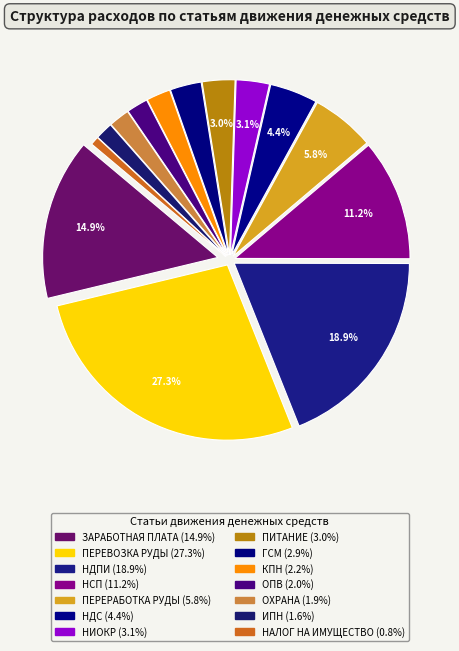

Which has a higher value, ИПН or ГСМ?

ГСМ